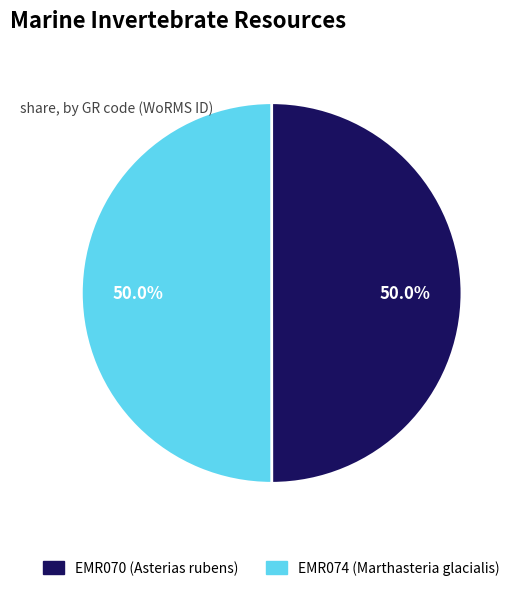

How much of the chart is everything except EMR070 (Asterias rubens)?

50.0%